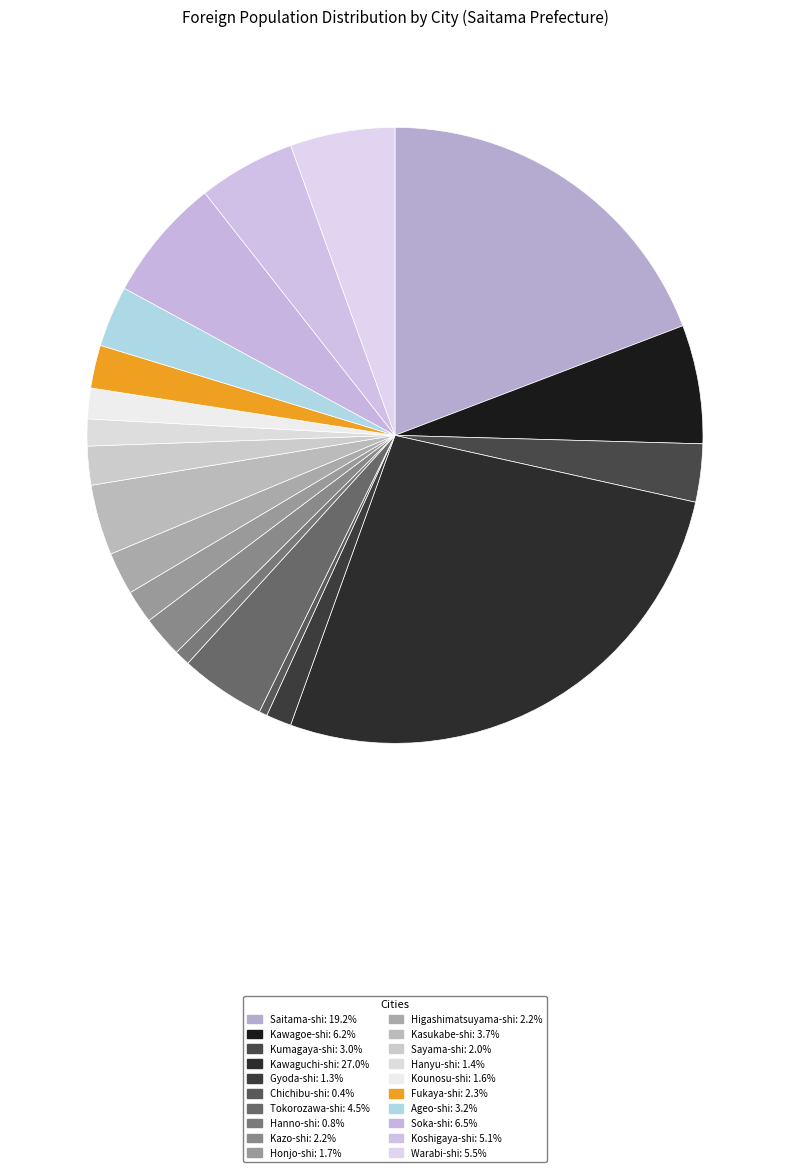

How many segments does this pie chart have?

20